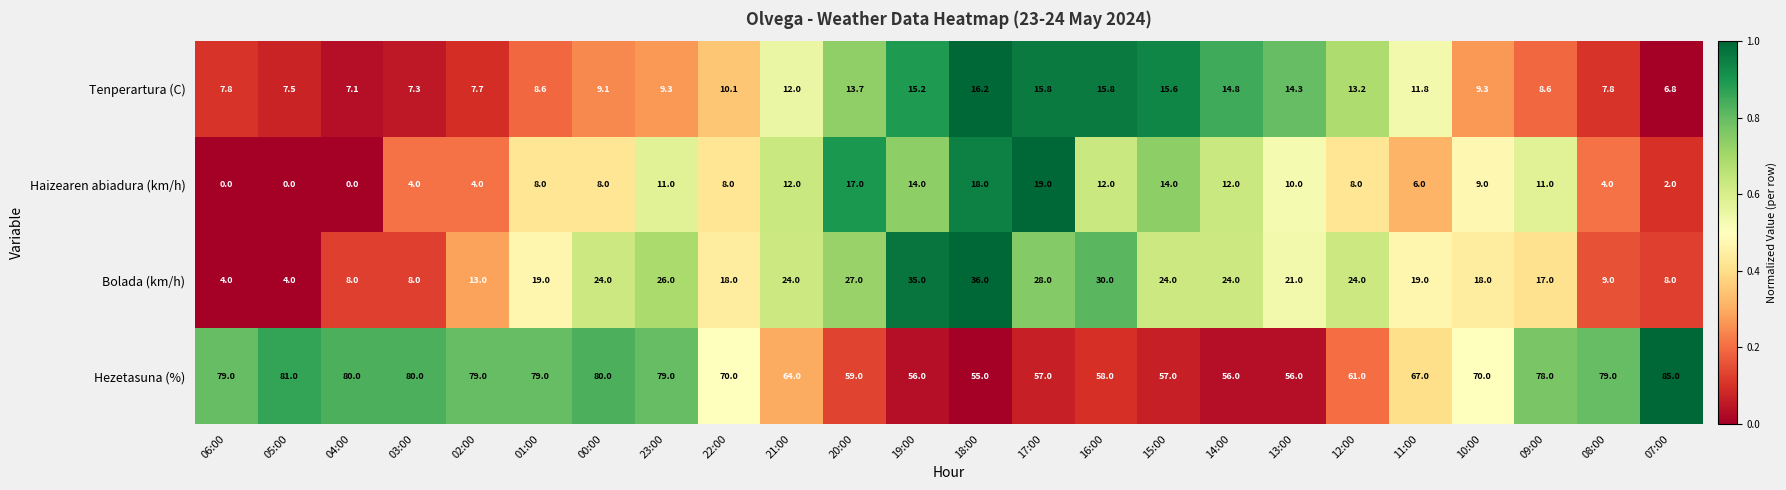

What is the maximum value shown in the chart?

85.0